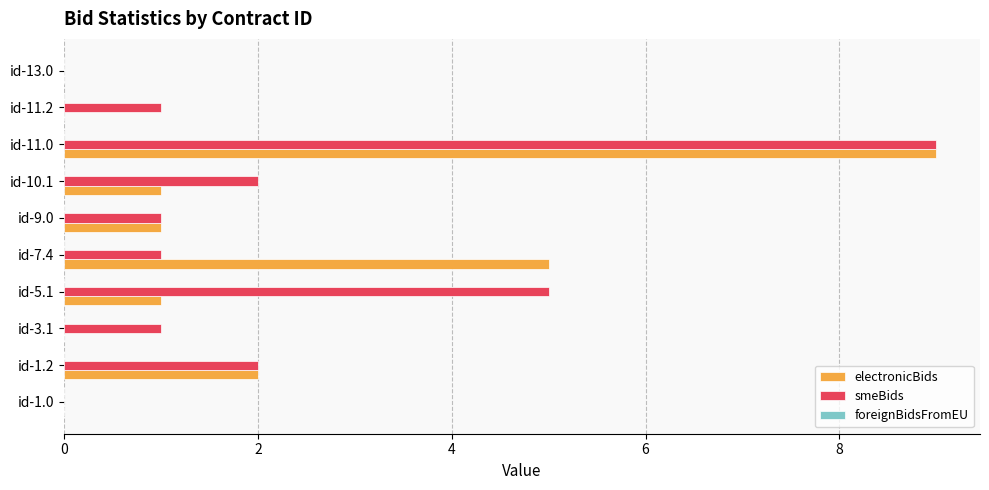

The electronicBids series shows 2 at id-1.2. True or false?

True